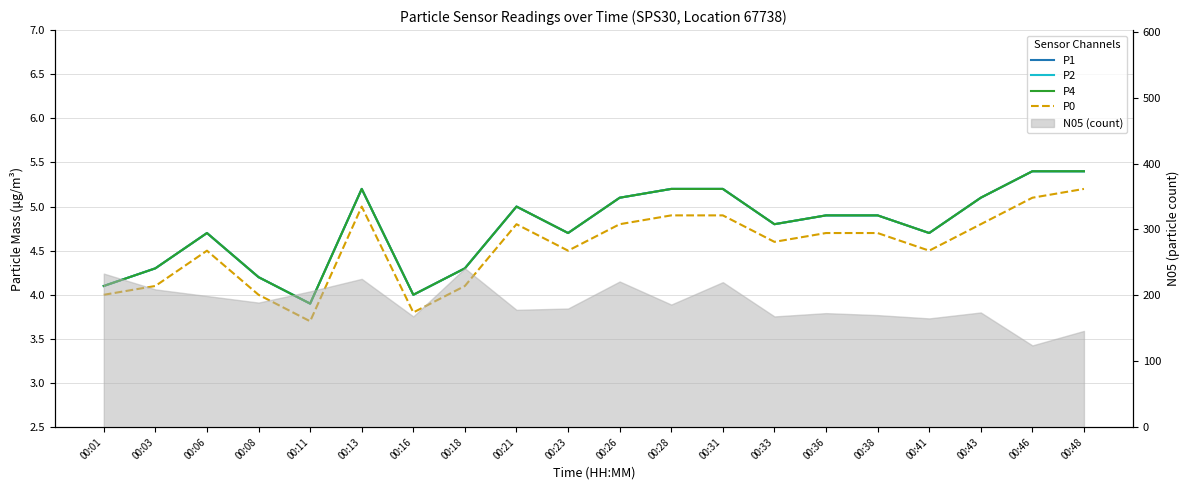

Does the chart have visible grid lines?

Yes